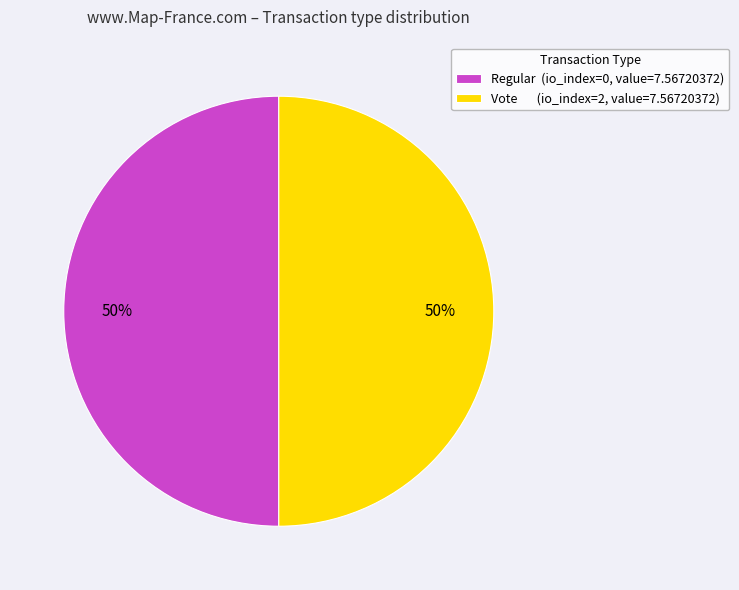

To the nearest percent, what portion does Regular (io_index=0, value=7.56720372) represent?

50%